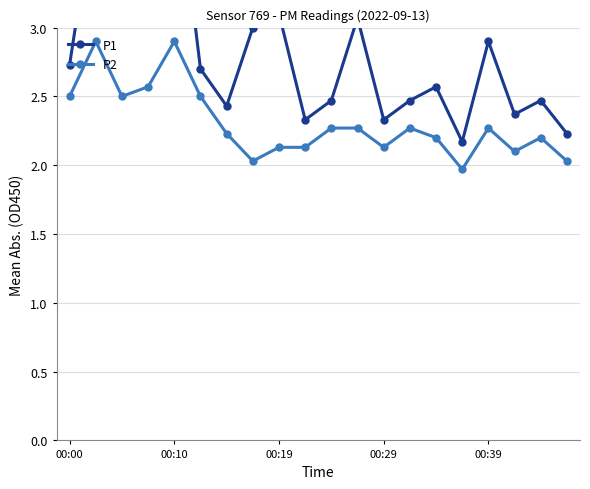

True or false: P1 and P2 cross at least once.

False